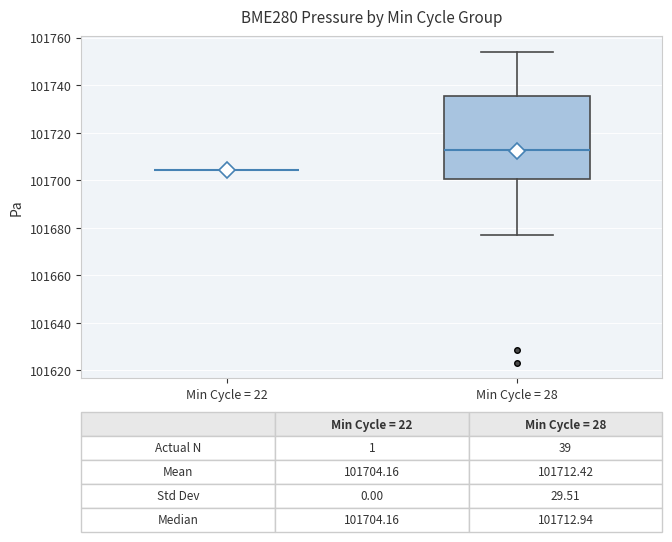

Comparing the boxes themselves (not the whiskers), which one is the tallest?

Min Cycle = 28